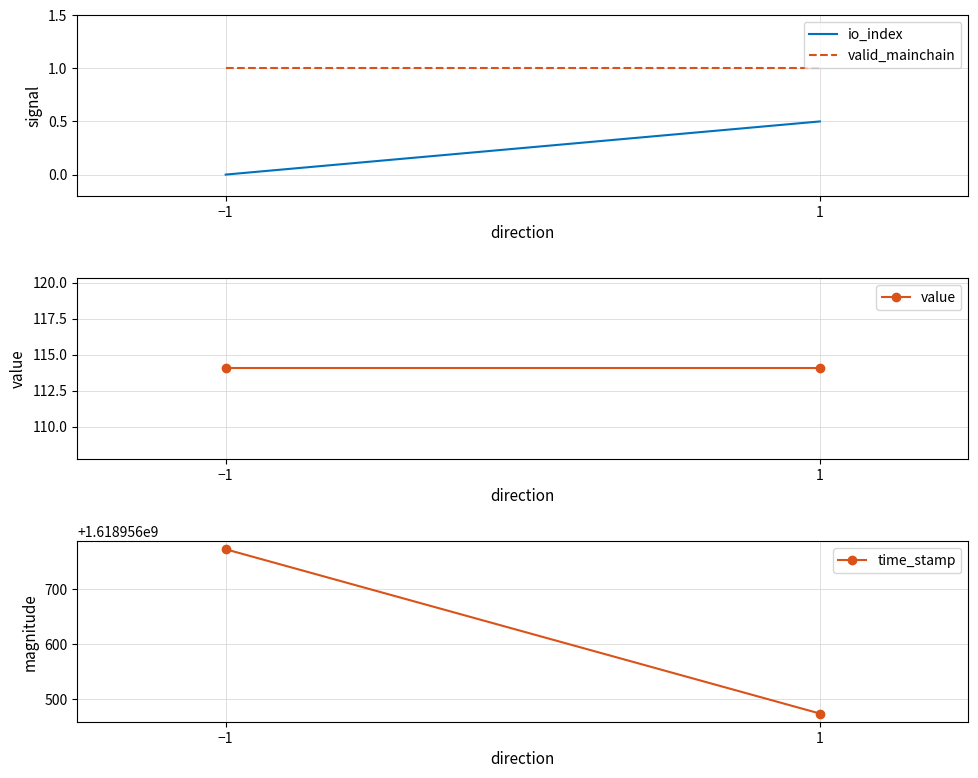

Which has a higher value, 1 or −1?

1